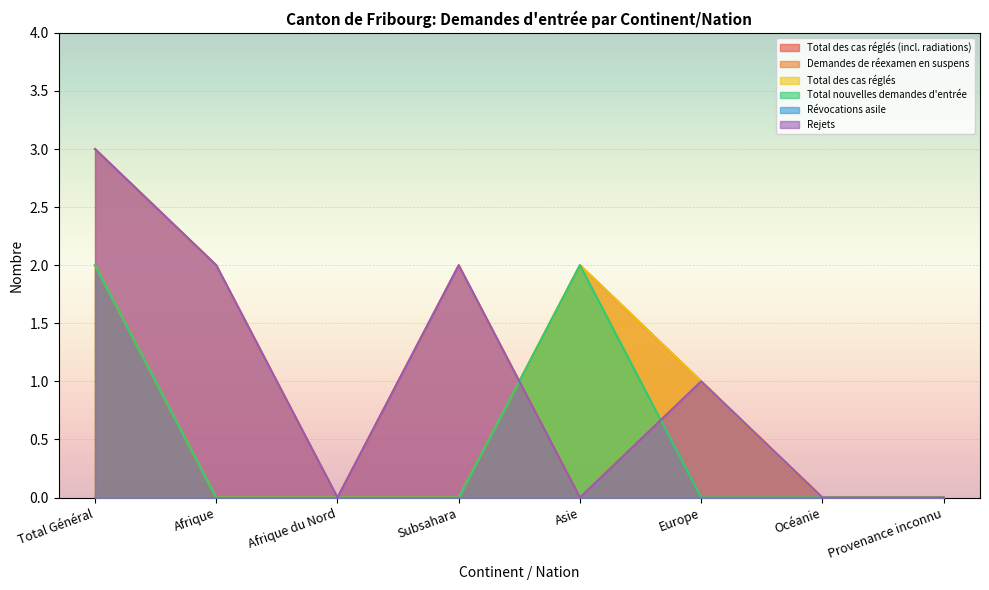

What is the total value across all series at Europe?

4